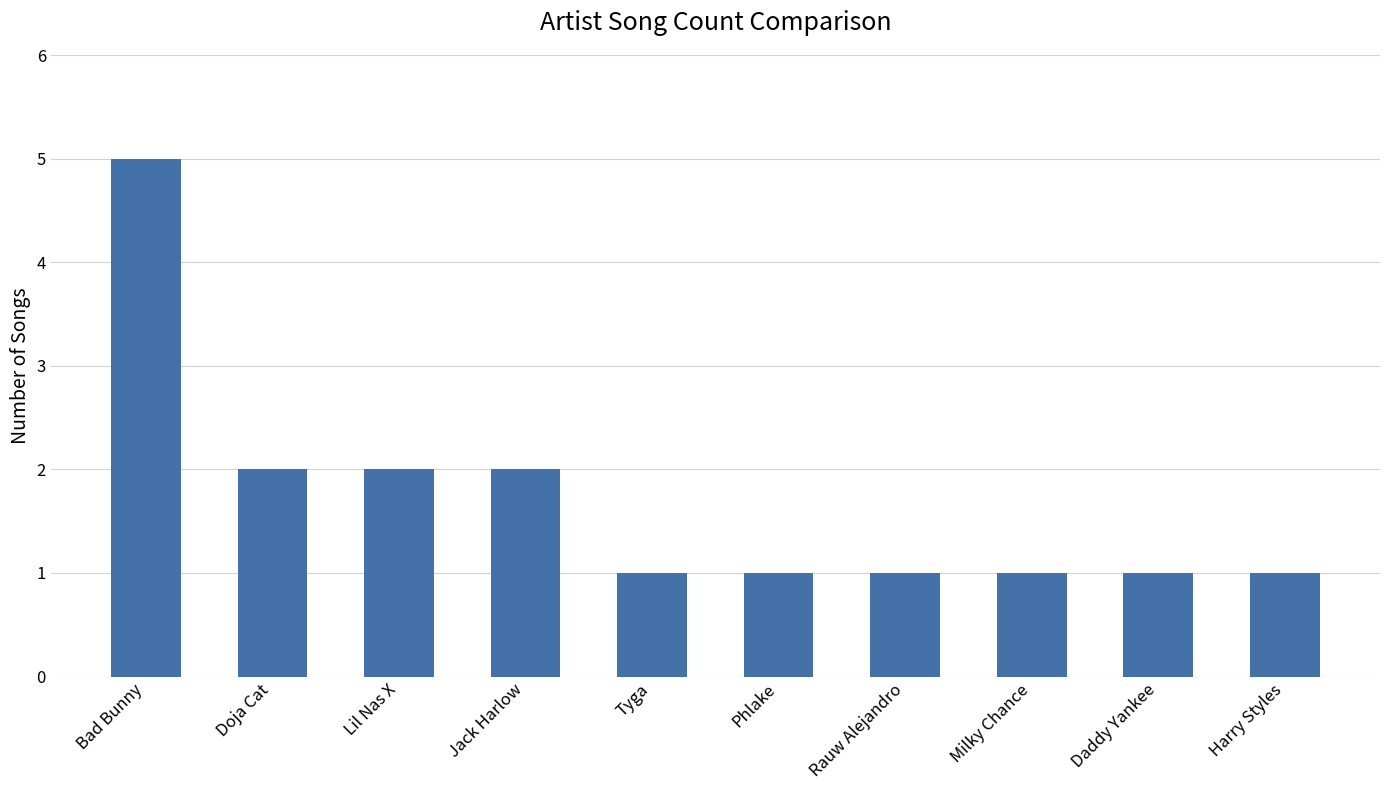

What is the label of the 9th bar from the right?

Doja Cat